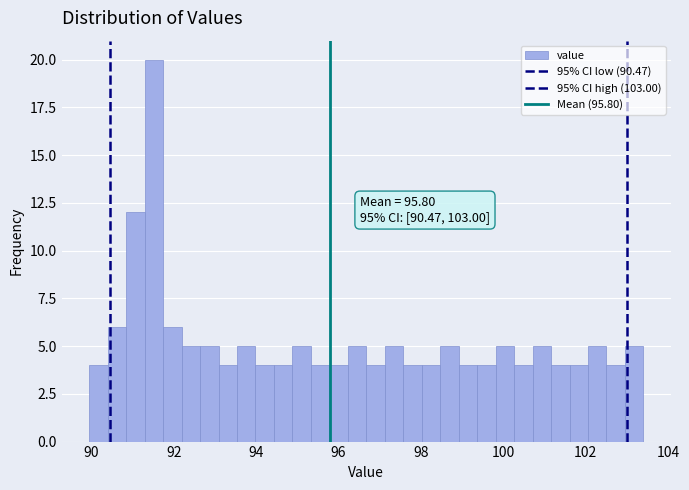

Around what value on the x-axis is the tallest bar? Give the approximate position of its centre, as read against the axis.

91.6